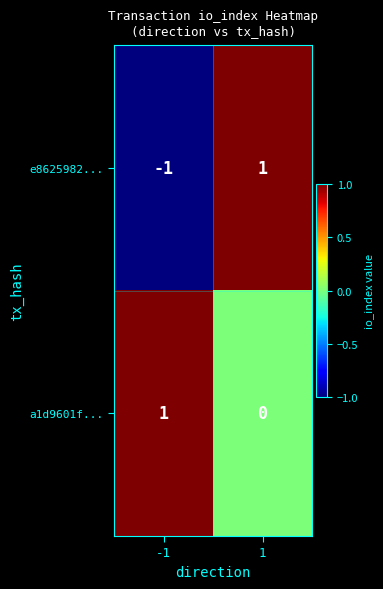

List the labels in order of a1d9601f... value, smallest first.

1, -1